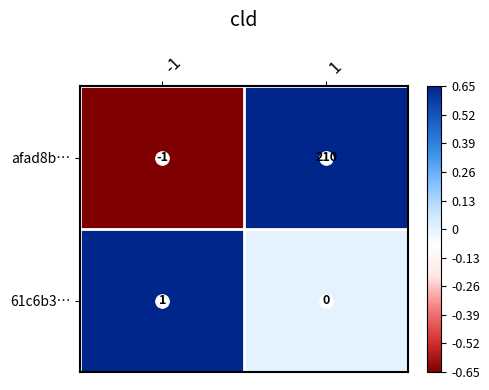

At how many categories does at least one series exceed 198?

1